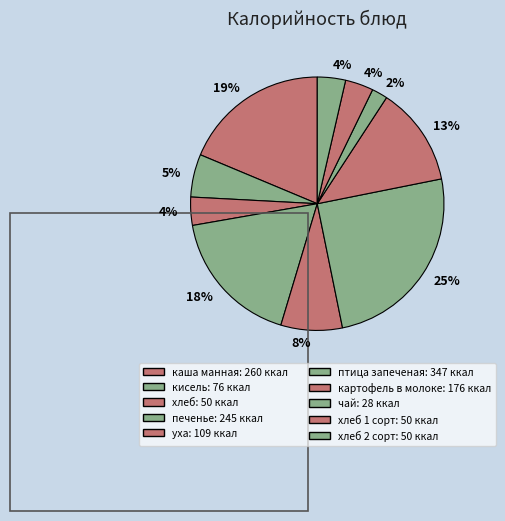

To the nearest percent, what is the difference between the largest and smallest slice percentages?

23%